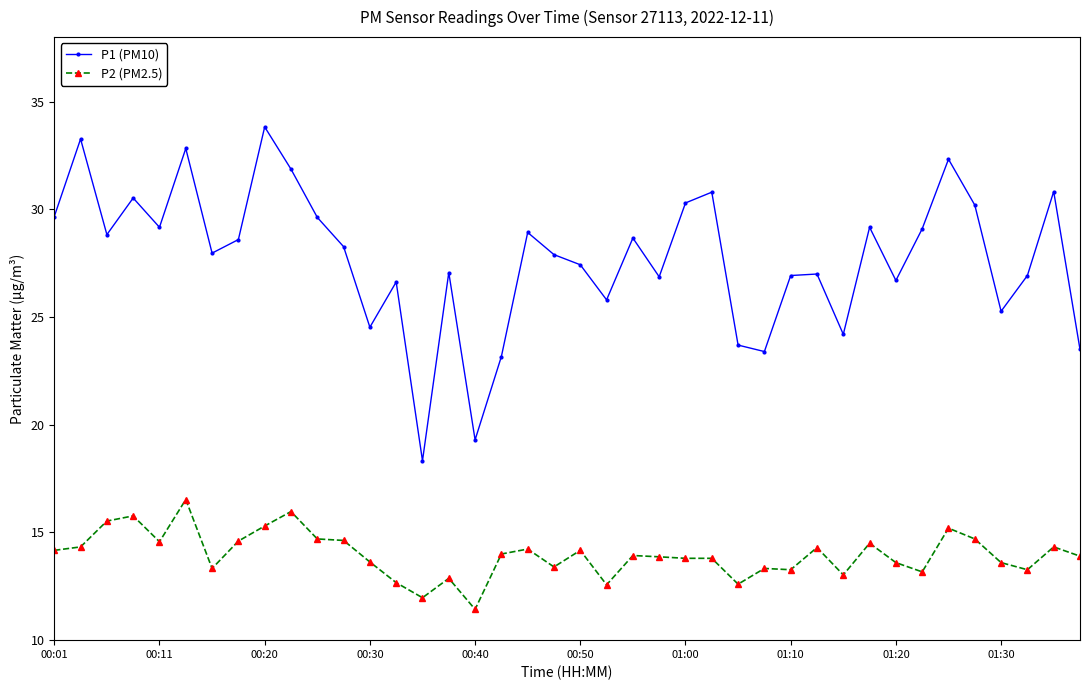

What is the greatest value displayed?

33.8